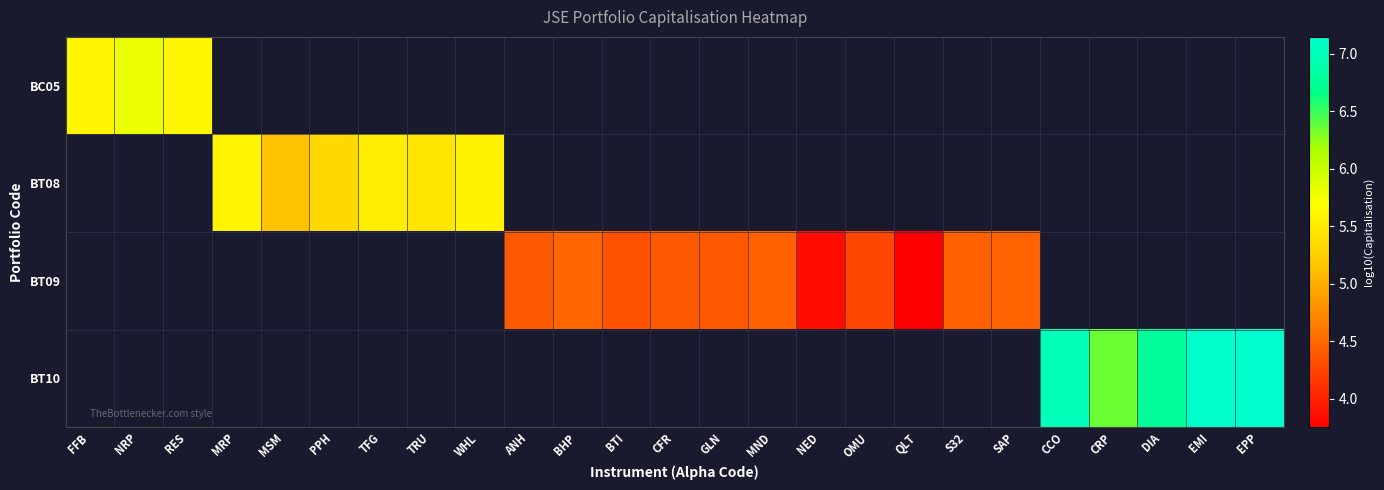

Which series changed the most between MND and S32?

BT09